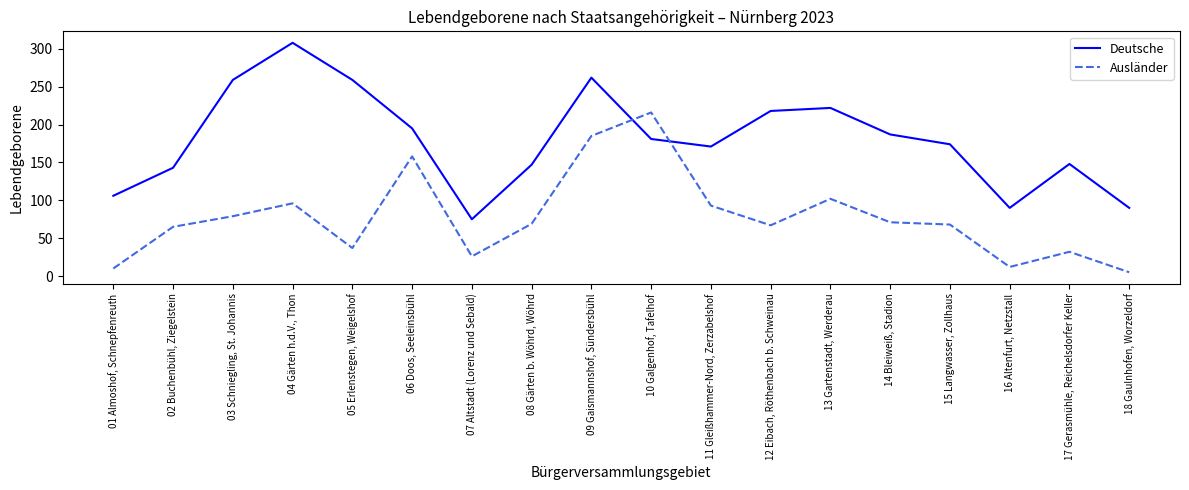

The value of Ausländer at 09 Gaismannshof, Sündersbühl is 185. True or false?

True